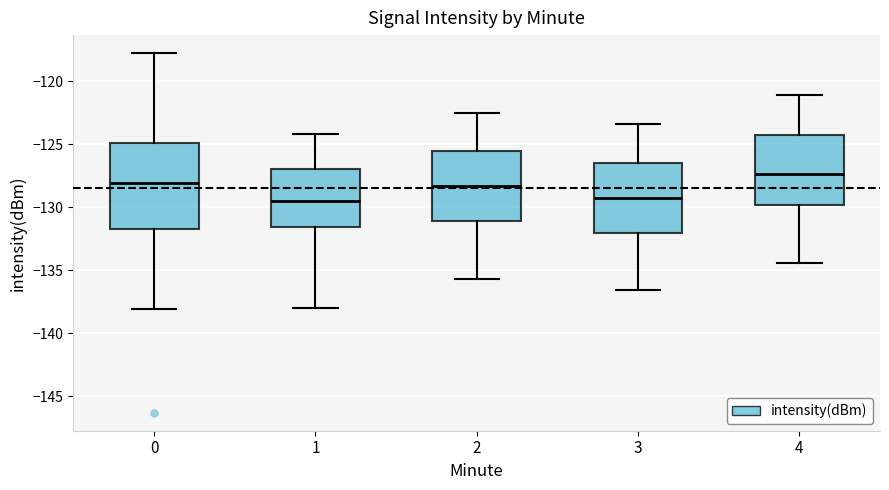

Where does the lower whisker of the box at x = 3 end on the y-axis? The values are not printed on the chart, so give them approximately, as read against the axis.

-136.5